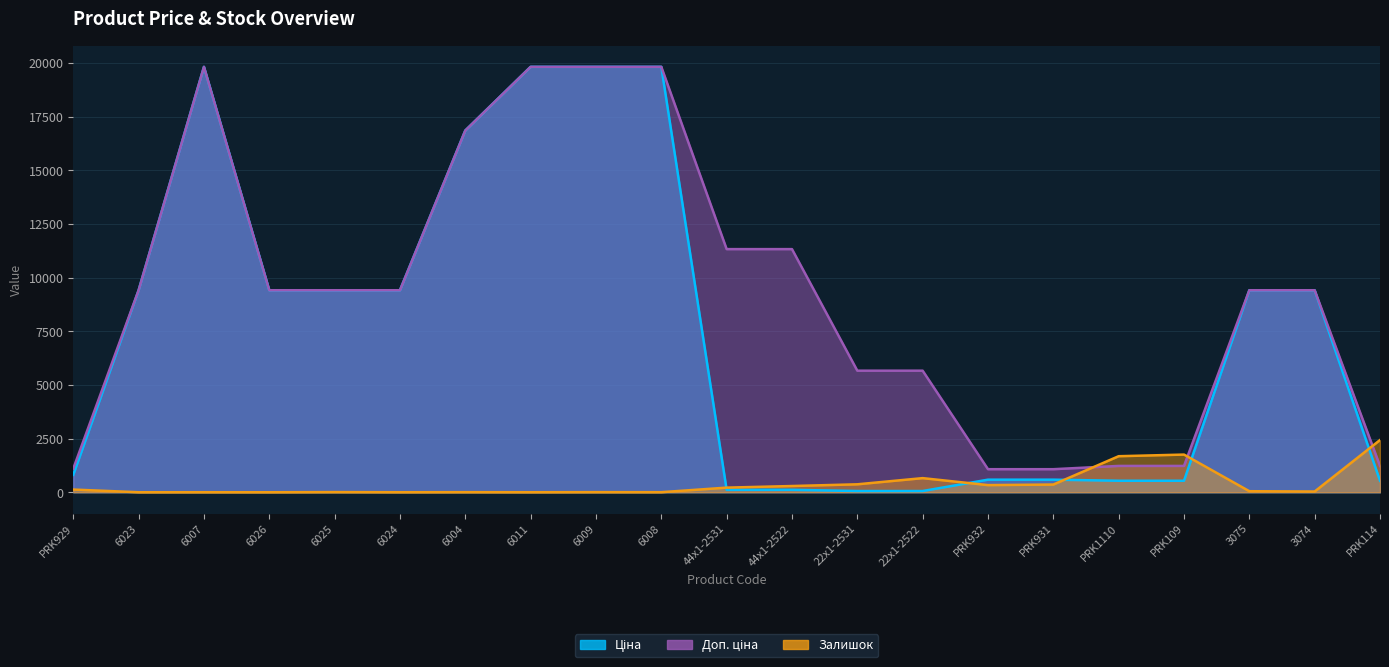

At how many categories does at least one series exceed 3356?

15